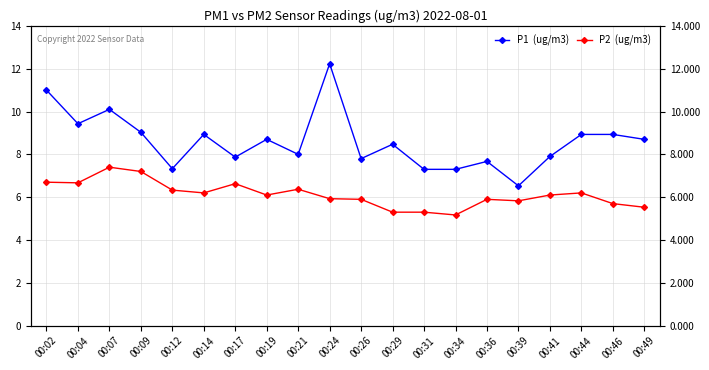

At which category is the sum across all series the highest?

00:24